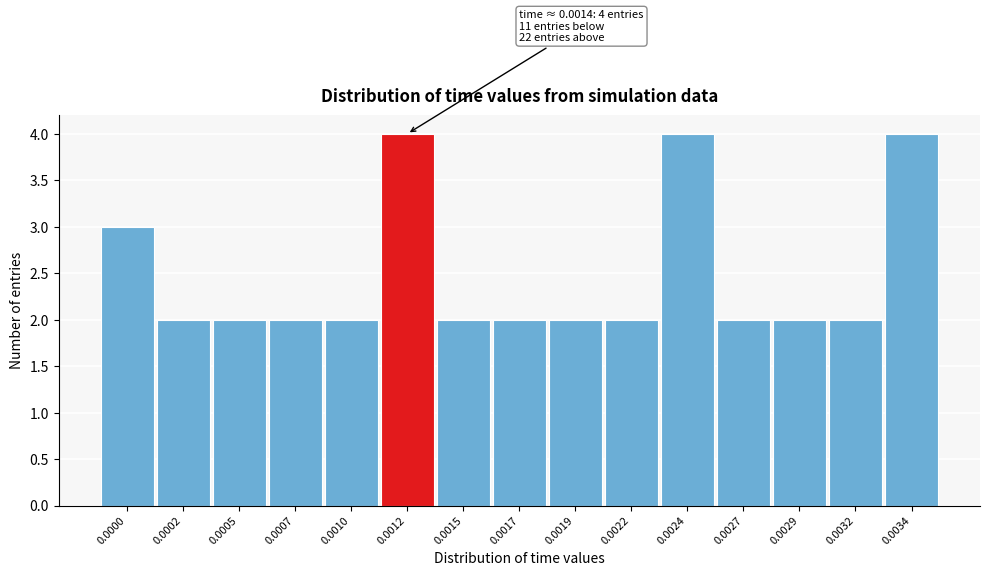

Reading right to left, transcribe all the data shown in this chart.

0.0034=4	0.0032=2	0.0029=2	0.0027=2	0.0024=4	0.0022=2	0.0019=2	0.0017=2	0.0015=2	0.0012=4	0.0010=2	0.0007=2	0.0005=2	0.0002=2	0.0000=3